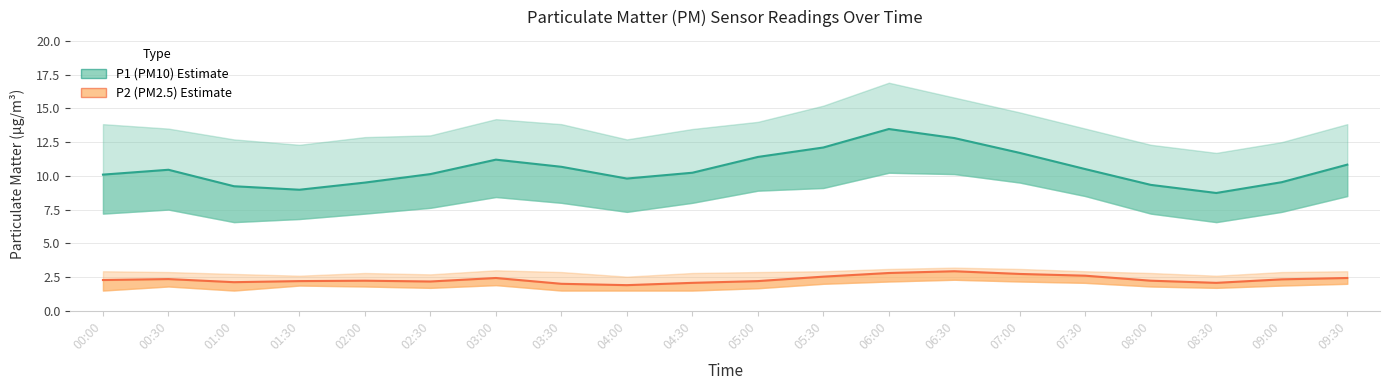

True or false: P2 (PM2.5) has a value of 3.8 at 00:00.

False